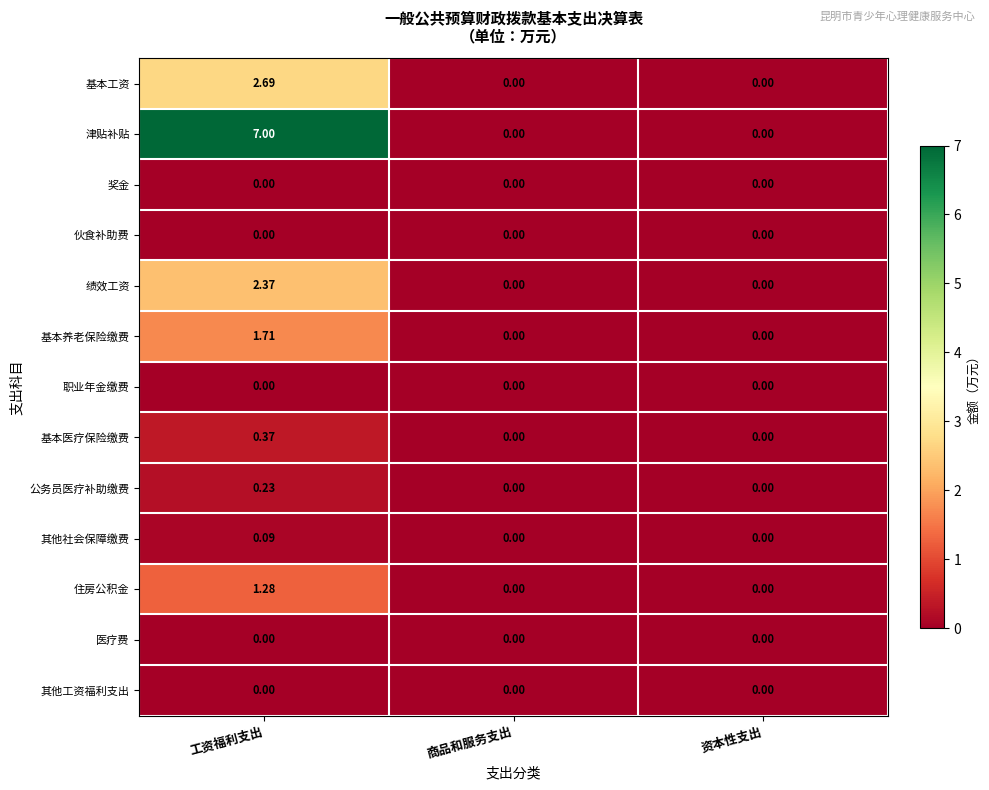

At how many categories does at least one series exceed 2?

1